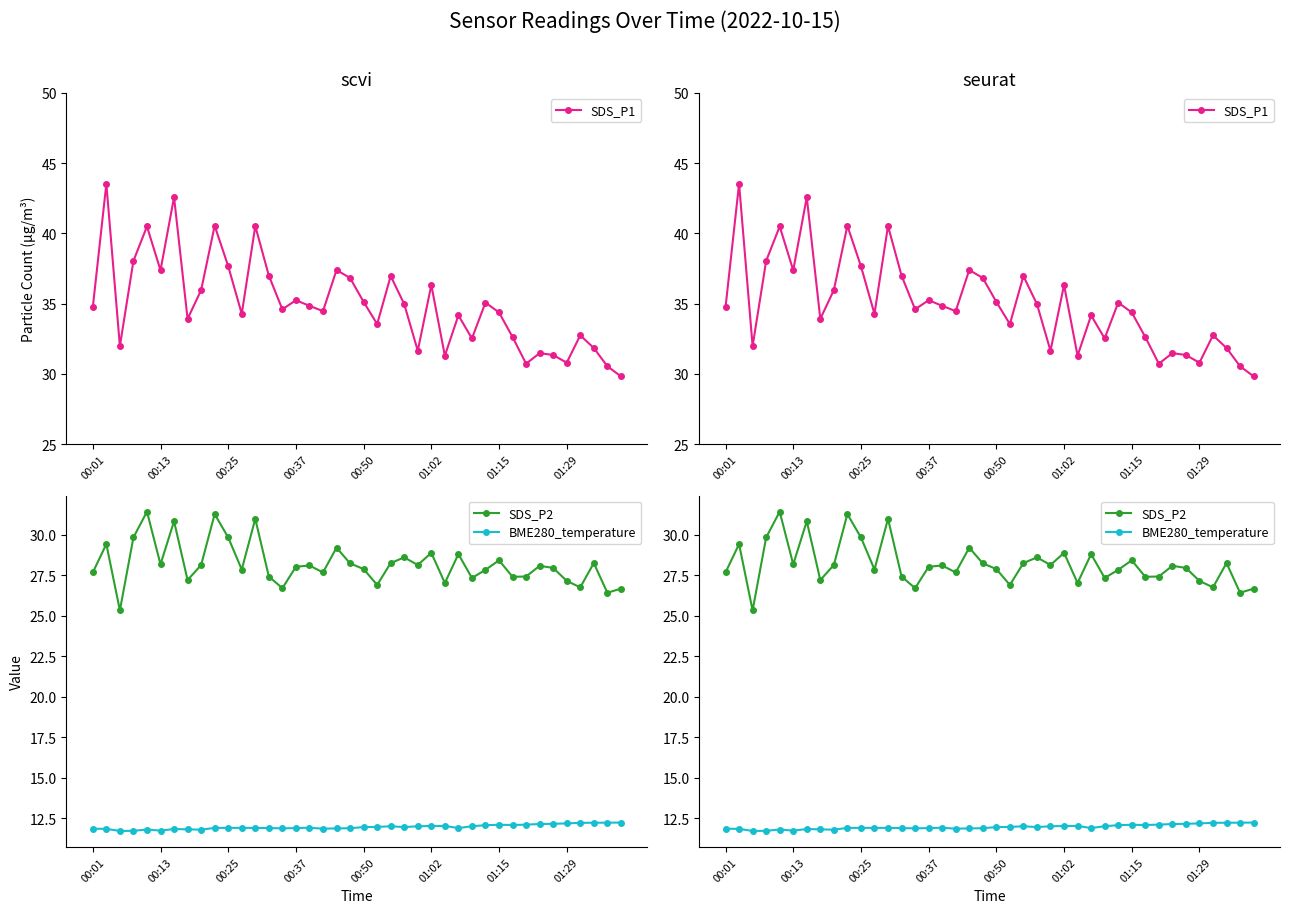

The BME280_temperature series shows 11.9 at 11. True or false?

True